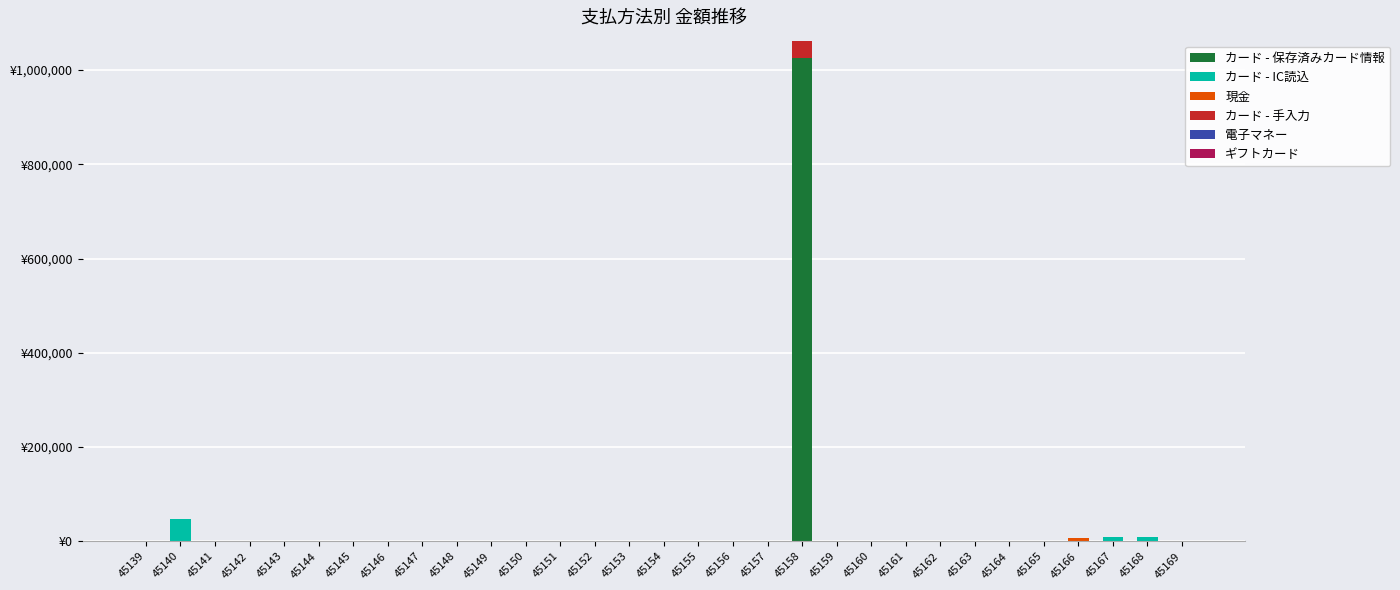

True or false: カード - IC読込 has a value of 24550 at 45140.

False